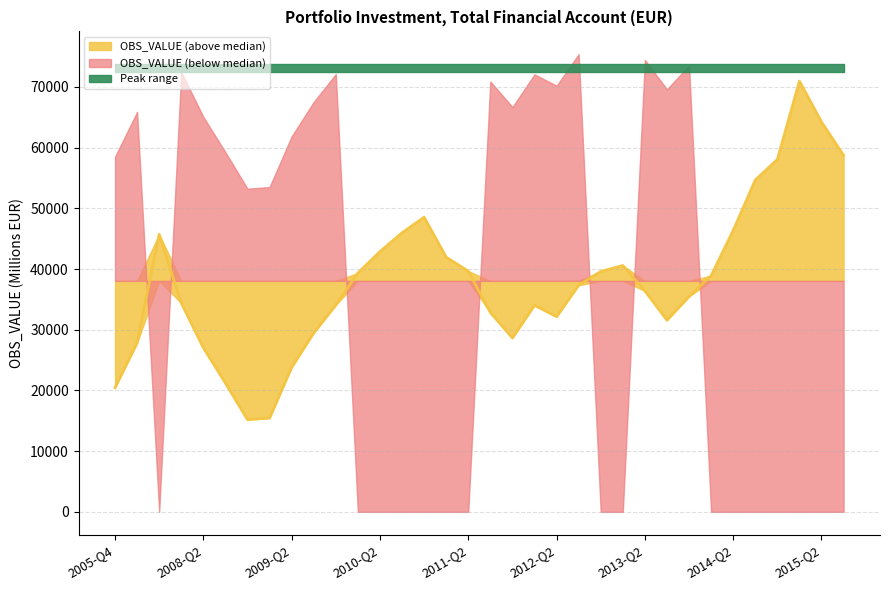

At which label is the value closest to 43075?

2010-Q2